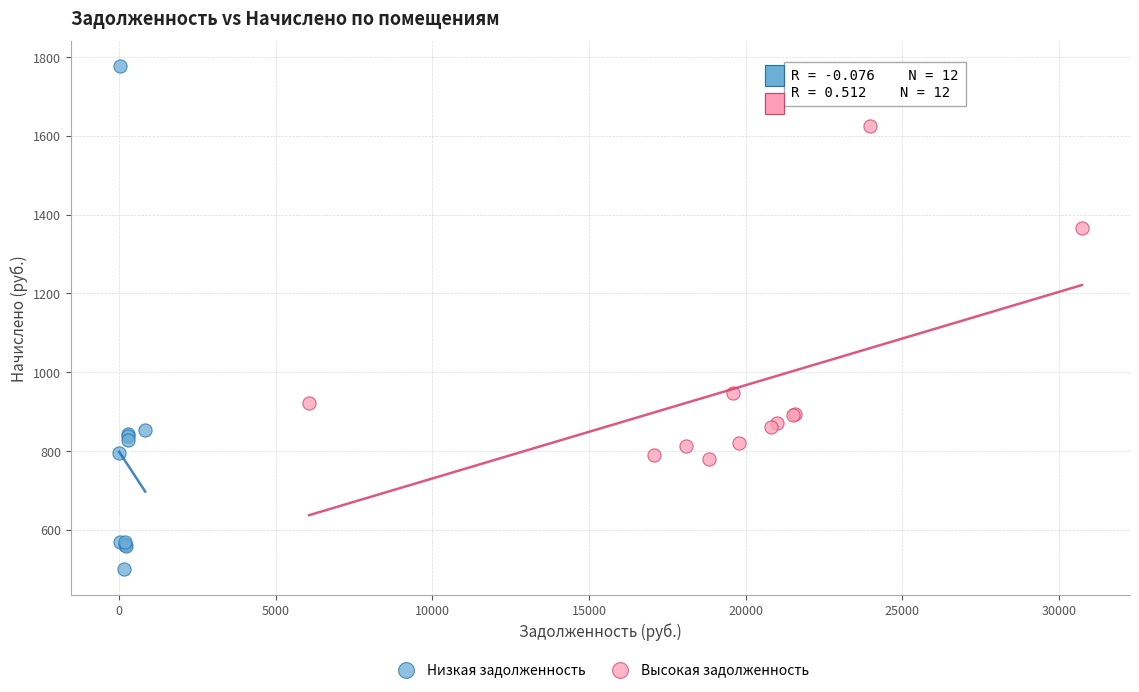

Which series has the largest Y range (max minus min)?

Низкая задолженность